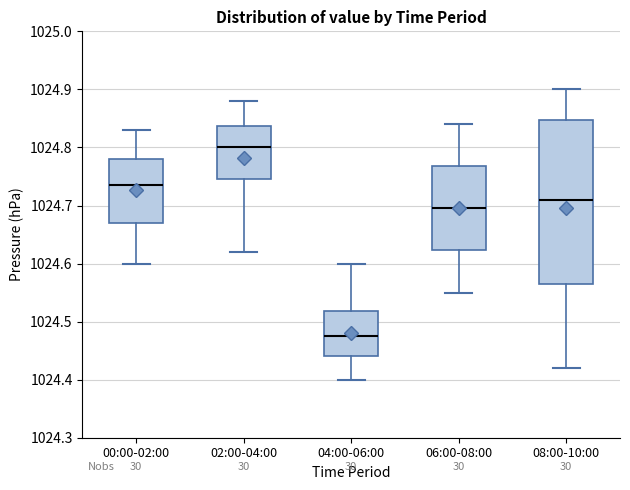

Reading left to right, read every box against the y-axis: the position of its median line, the range the box covers, and the ends of its whiskers. The values are not printed on the chart, so give them approximately, as read against the axis.

00:00-02:00: median 1024.74, box 1024.67 to 1024.78, whiskers 1024.60 to 1024.83
02:00-04:00: median 1024.80, box 1024.75 to 1024.84, whiskers 1024.62 to 1024.88
04:00-06:00: median 1024.48, box 1024.44 to 1024.52, whiskers 1024.40 to 1024.60
06:00-08:00: median 1024.70, box 1024.62 to 1024.77, whiskers 1024.55 to 1024.84
08:00-10:00: median 1024.71, box 1024.57 to 1024.85, whiskers 1024.42 to 1024.90